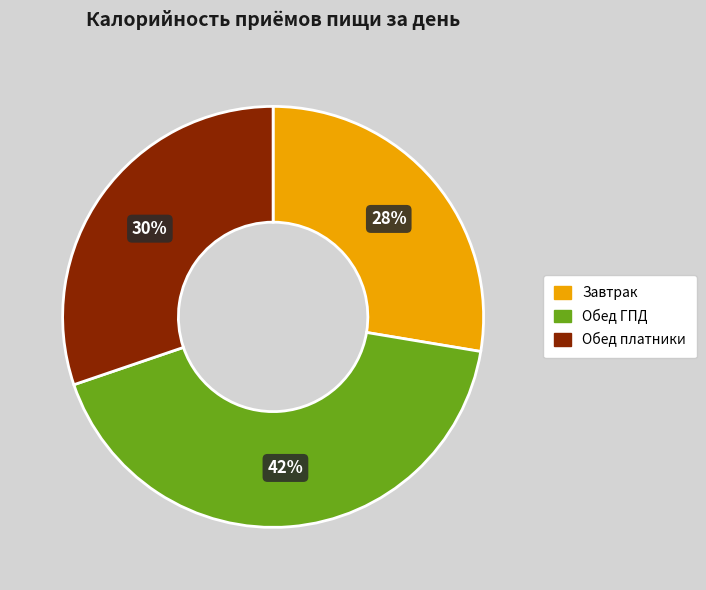

Is there any slice that represents more than half of the pie?

No